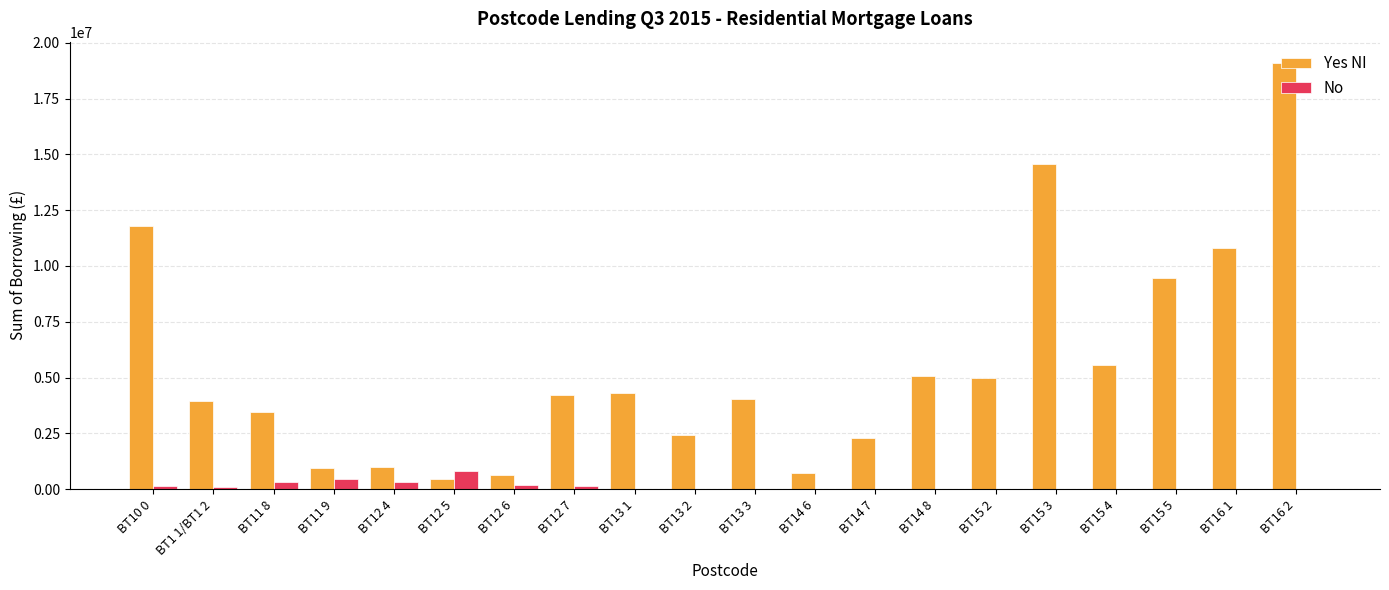

What is the sum of the Yes NI values at BT13 2 and BT10 0?

14206032.3